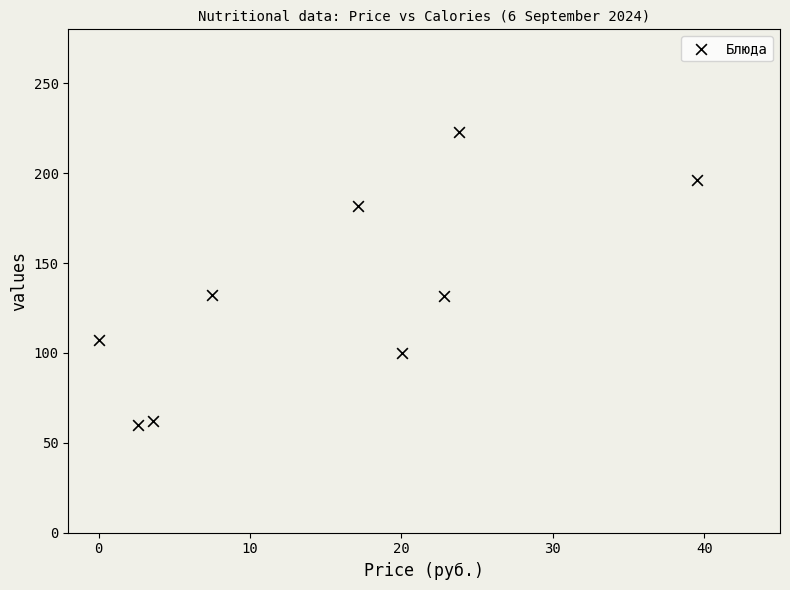

What is the average X value?

15.2